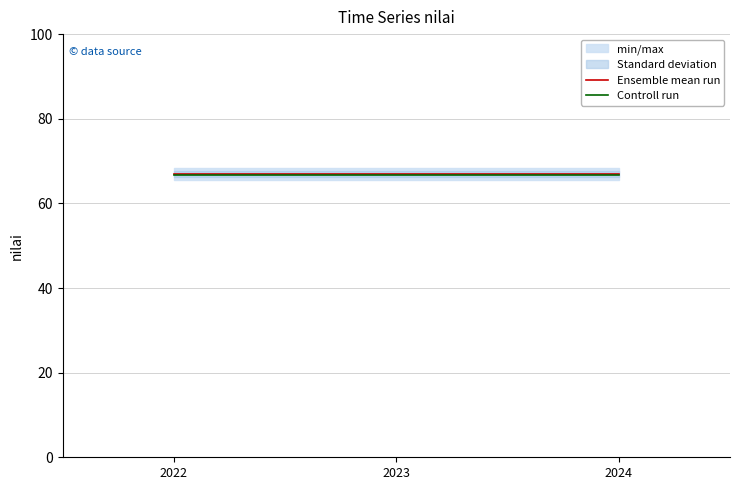

Does the chart display data point markers on the line(s)?

No